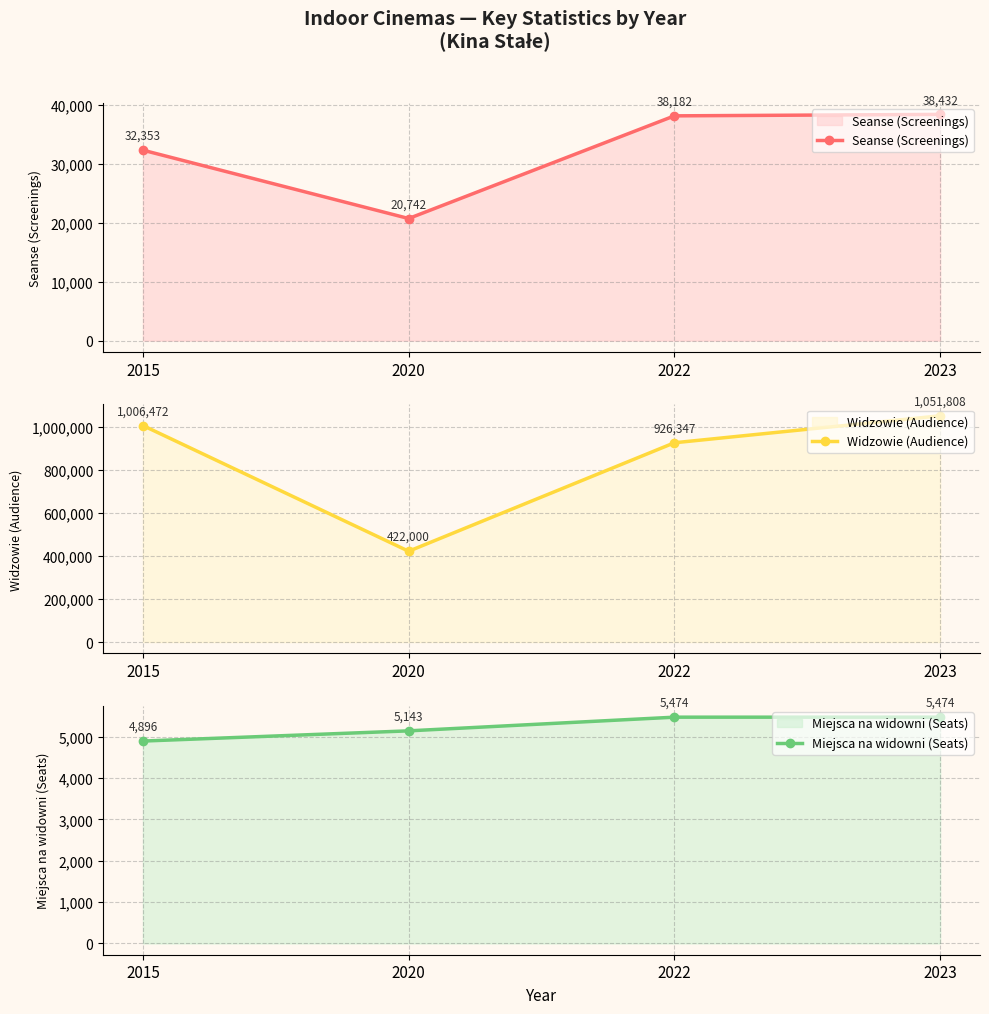

What are all the series names shown in the legend?

Seanse (Screenings), Widzowie (Audience), Miejsca na widowni (Seats)